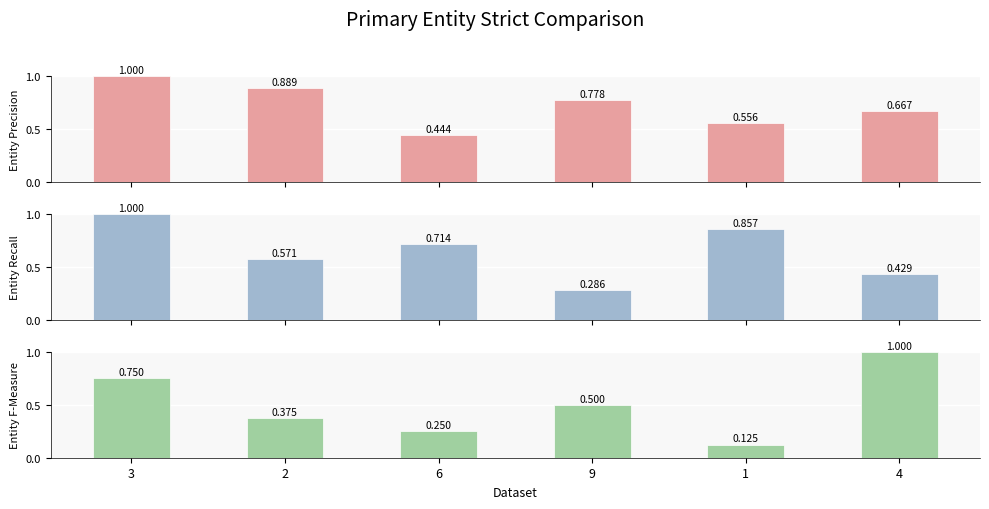

Reading left to right, extract all data points from this chart.

col_2: 1.0	0.9	0.4	0.8	0.6	0.7
col_6: 1.0	0.6	0.7	0.3	0.9	0.4
col_8: 0.8	0.4	0.2	0.5	0.1	1.0